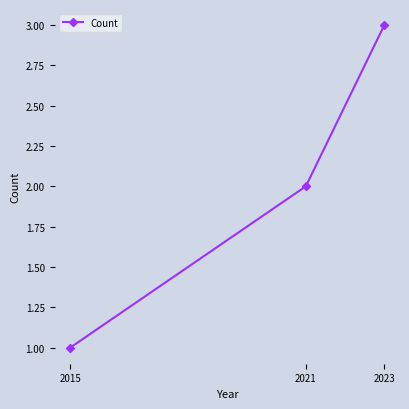

The chart shows a value of 3 at 2023. True or false?

True